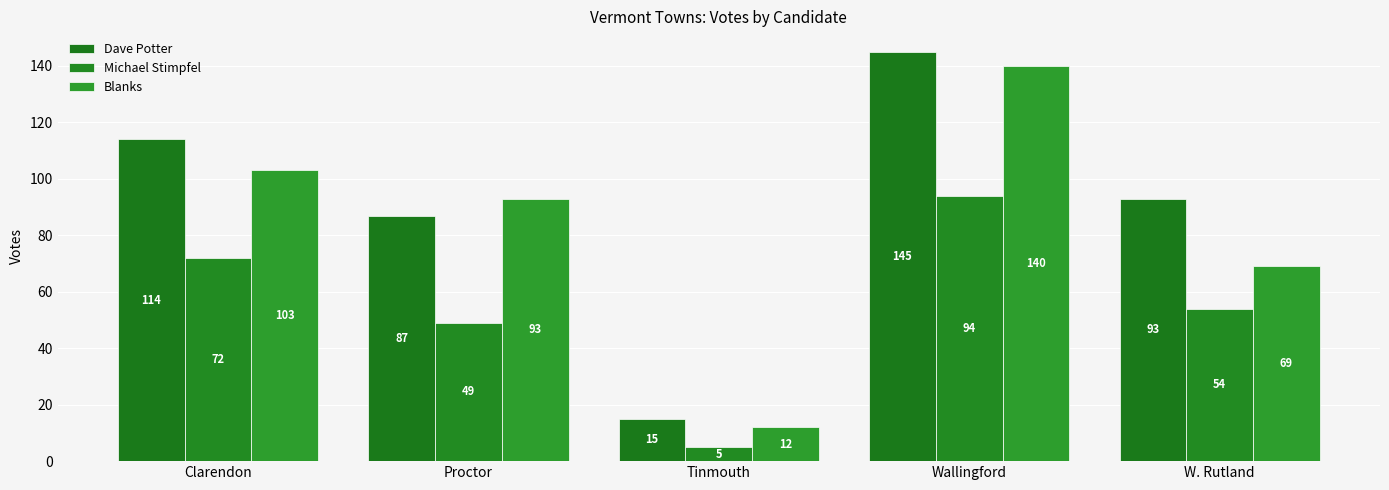

Is the value of Dave Potter at W. Rutland greater than the value of Michael Stimpfel at Clarendon?

Yes